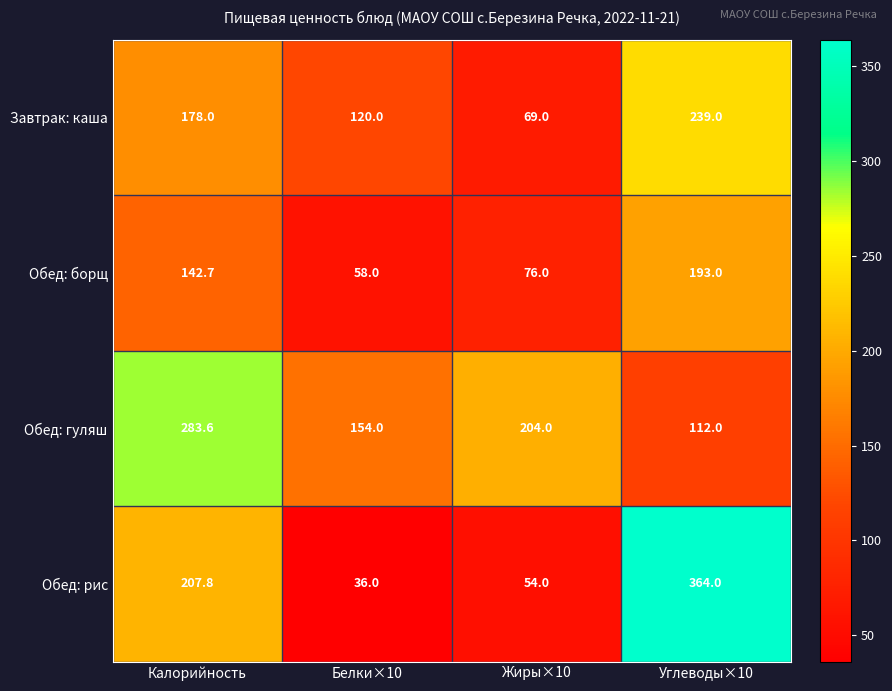

What is the minimum value shown in the chart?

36.0